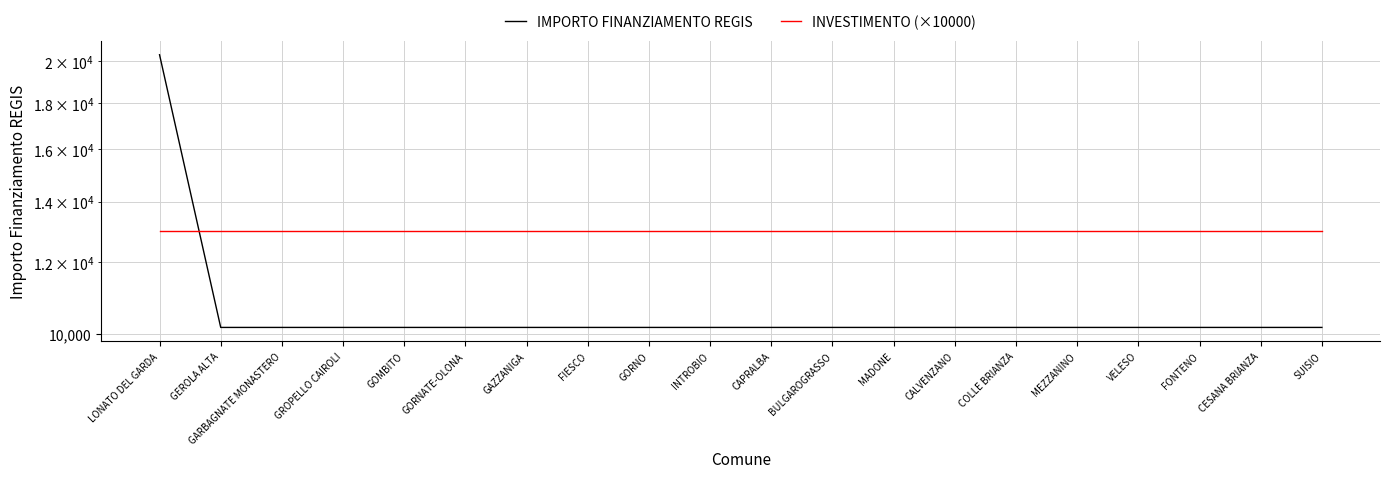

Rank the series by their average value, from lowest to highest.

IMPORTO FINANZIAMENTO REGIS, INVESTIMENTO (×10000)